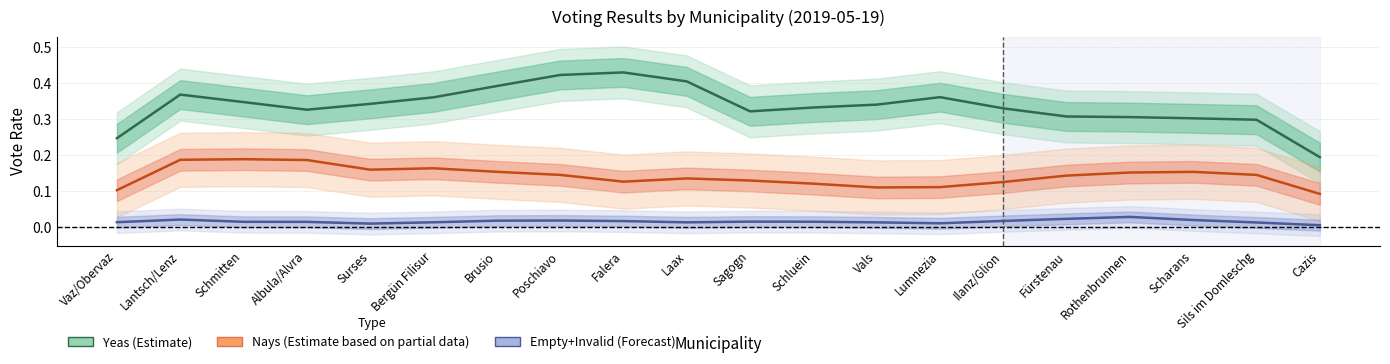

Rank the series at Lumnezia from highest to lowest value.

Yeas (Estimate), Nays (Estimate based on partial data), Empty+Invalid (Forecast)